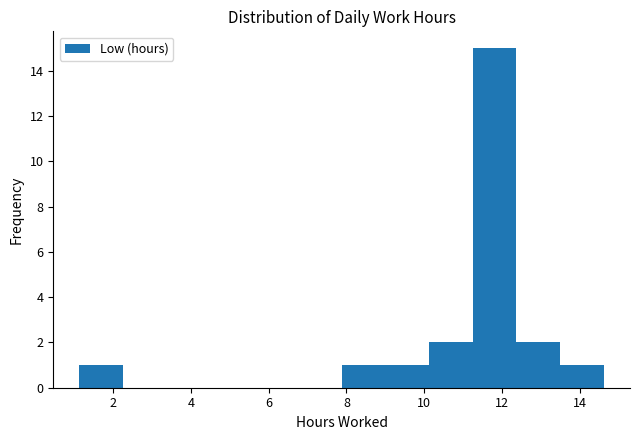

Which range on the x-axis has the tallest bar?

11.2 to 12.4